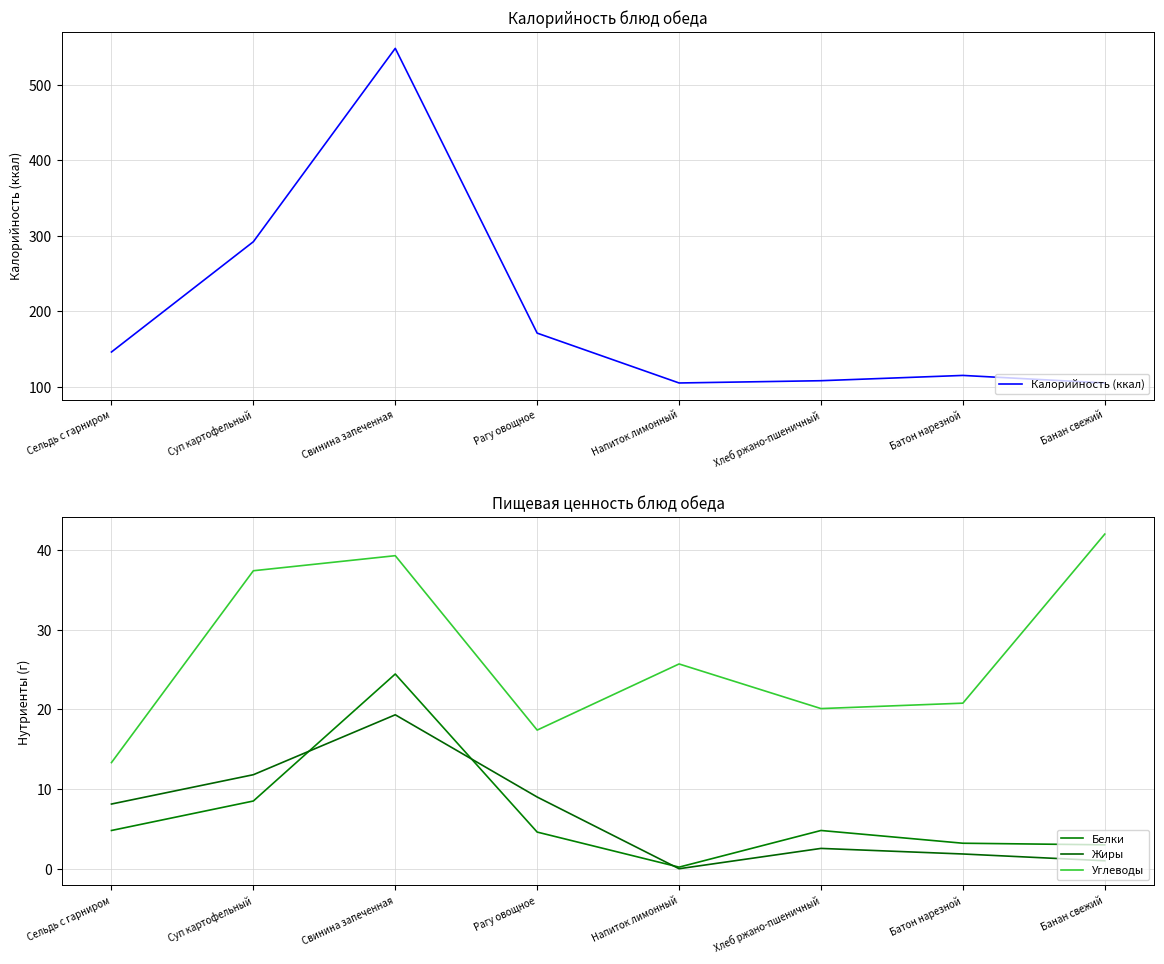

Which has a higher value, Суп картофельный or Свинина запеченная?

Свинина запеченная